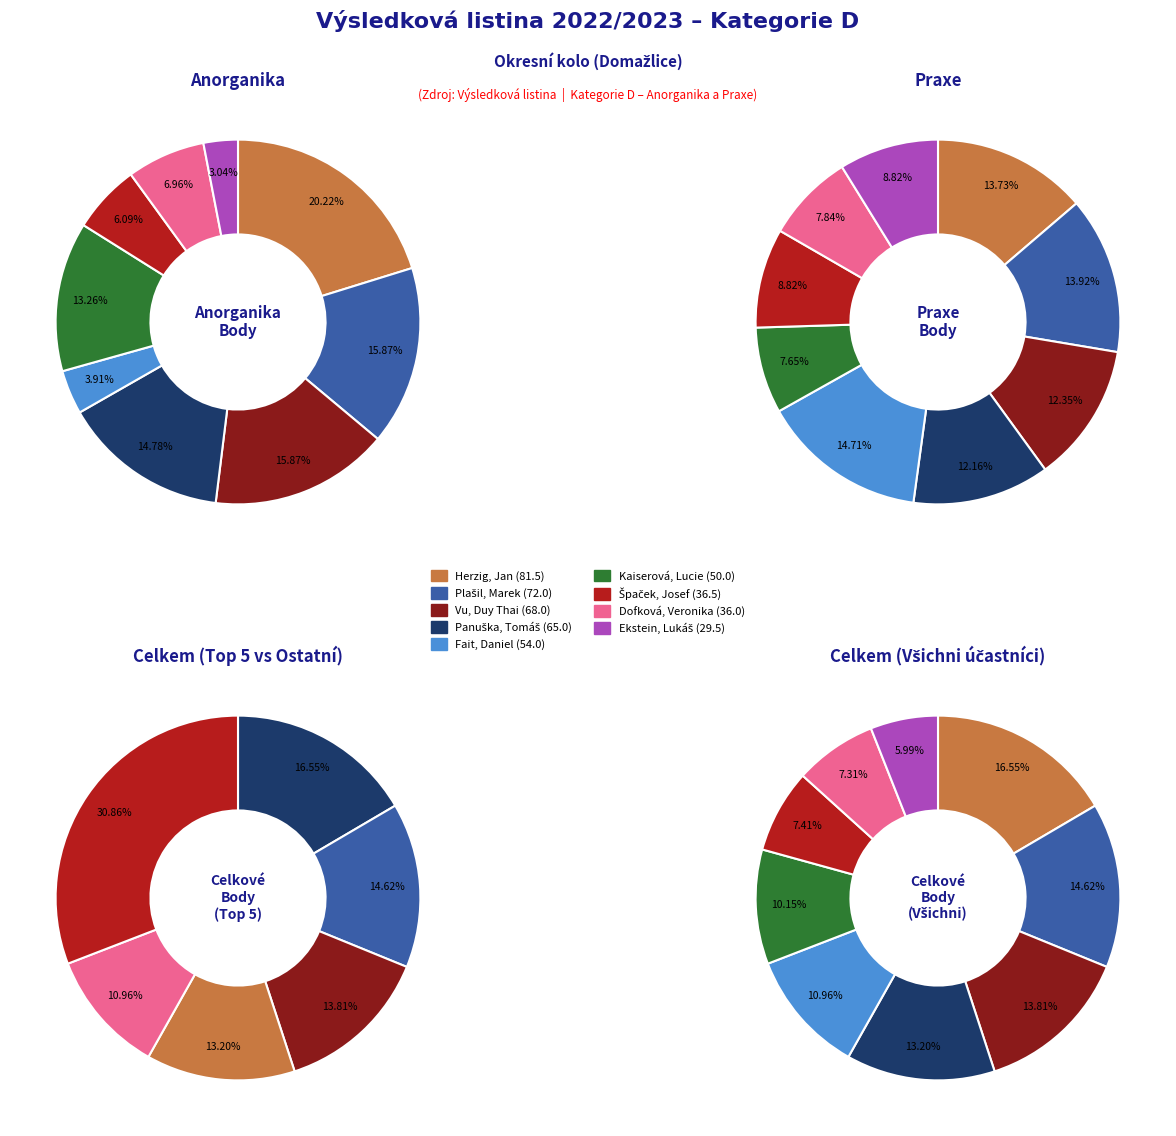

How many slices are in this pie chart?

9